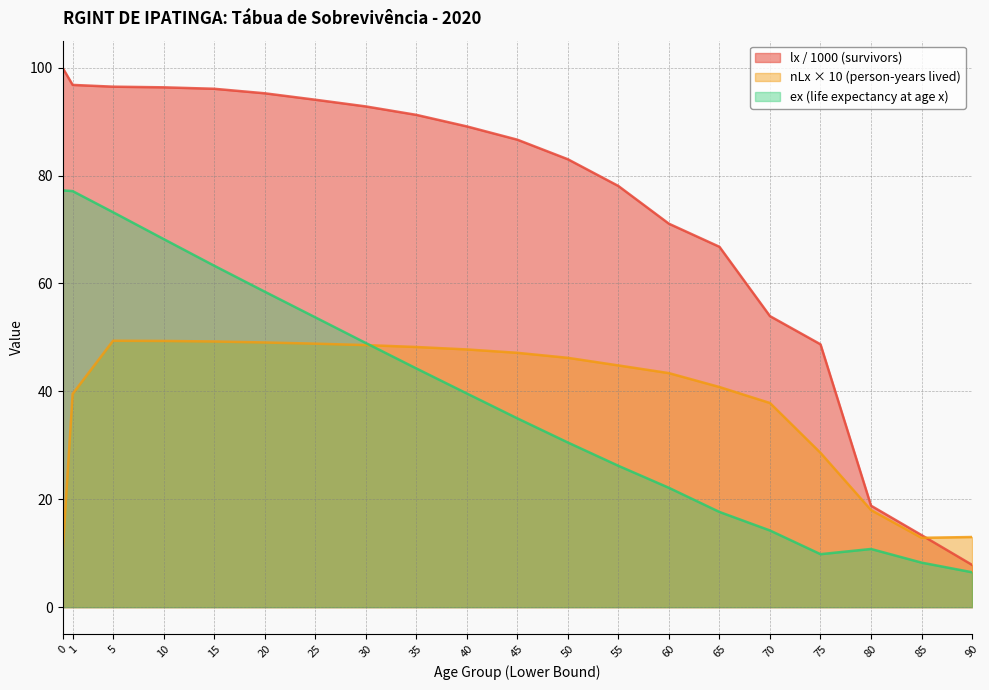

True or false: ex (life expectancy) and lx (survivors) intersect in this chart.

False